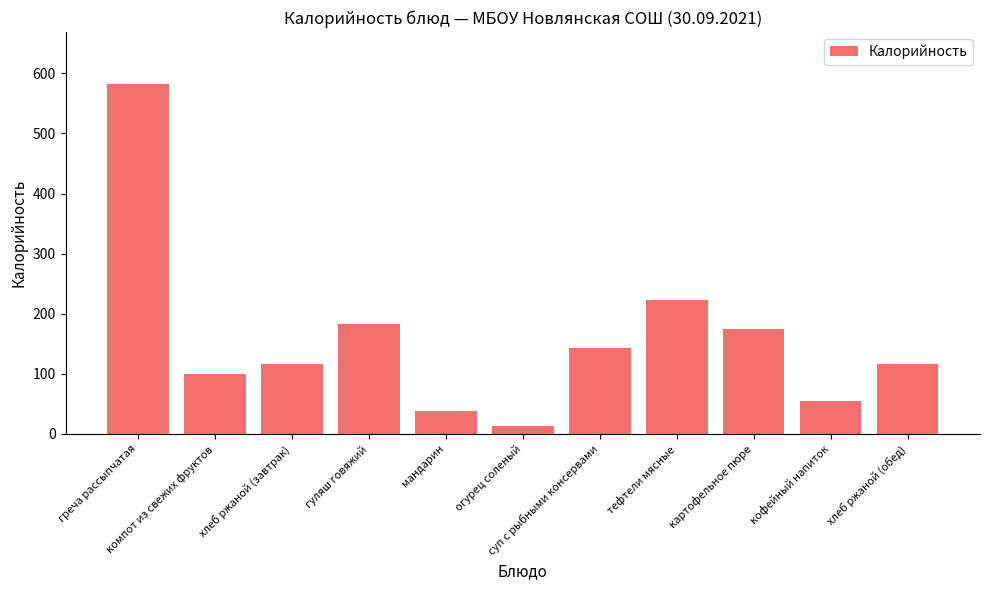

What is the value of the 11th bar from the left?

115.8